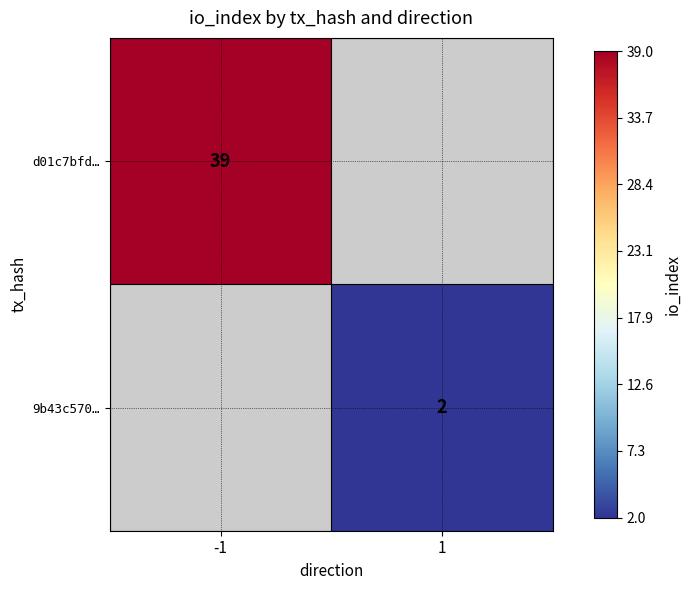

The d01c7bfd… series shows 12 at -1. True or false?

False